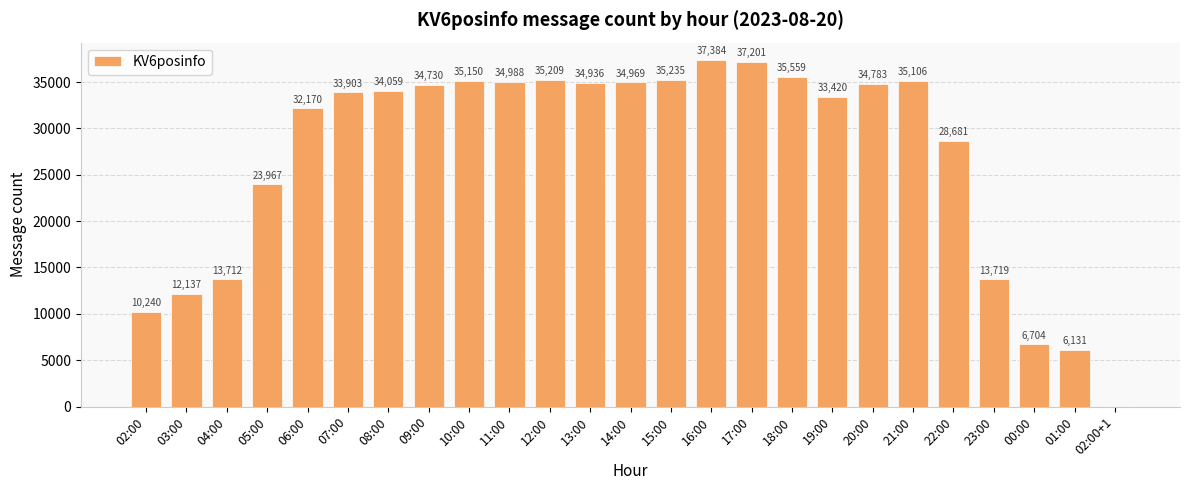

What is the ratio of the value at 04:00 to the value at 11:00?

0.4